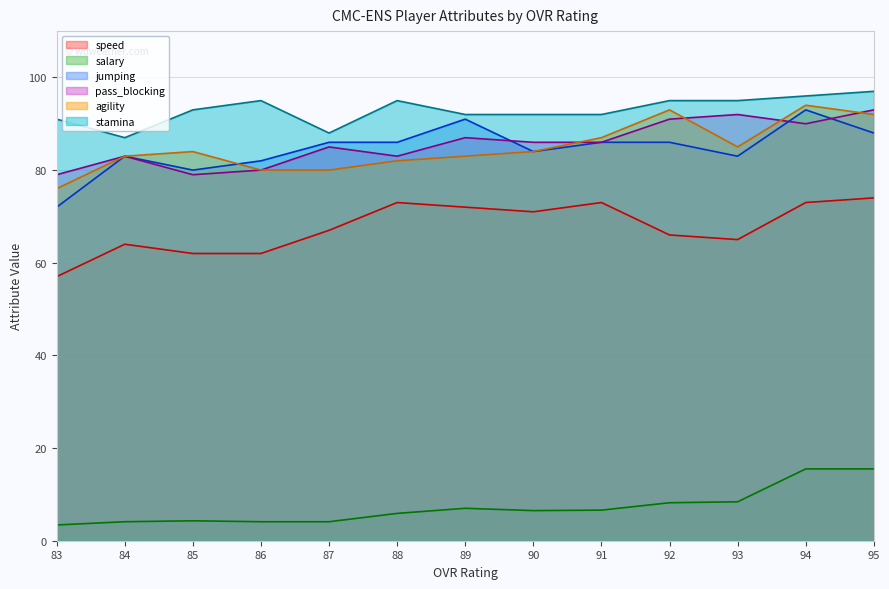

True or false: agility and speed cross at least once.

False